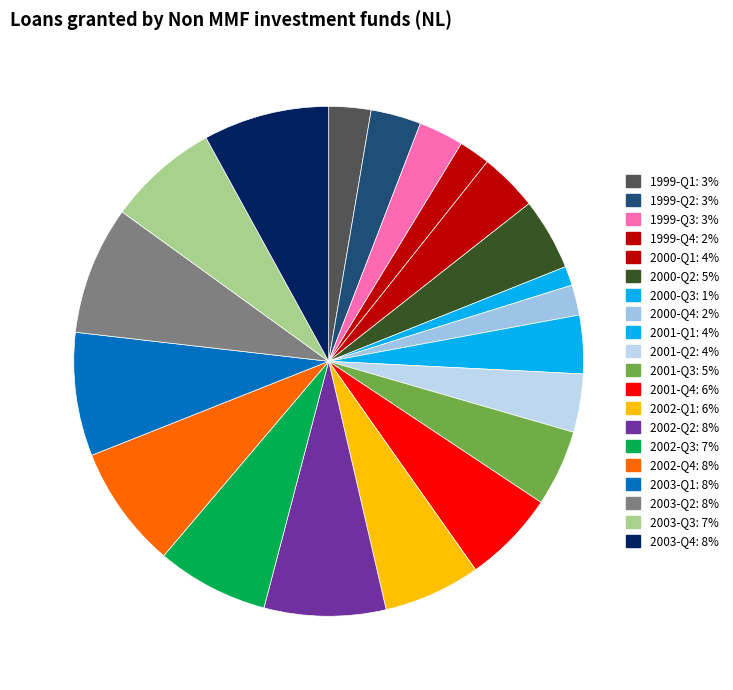

Does 2002-Q1 account for over 50% of the chart?

No